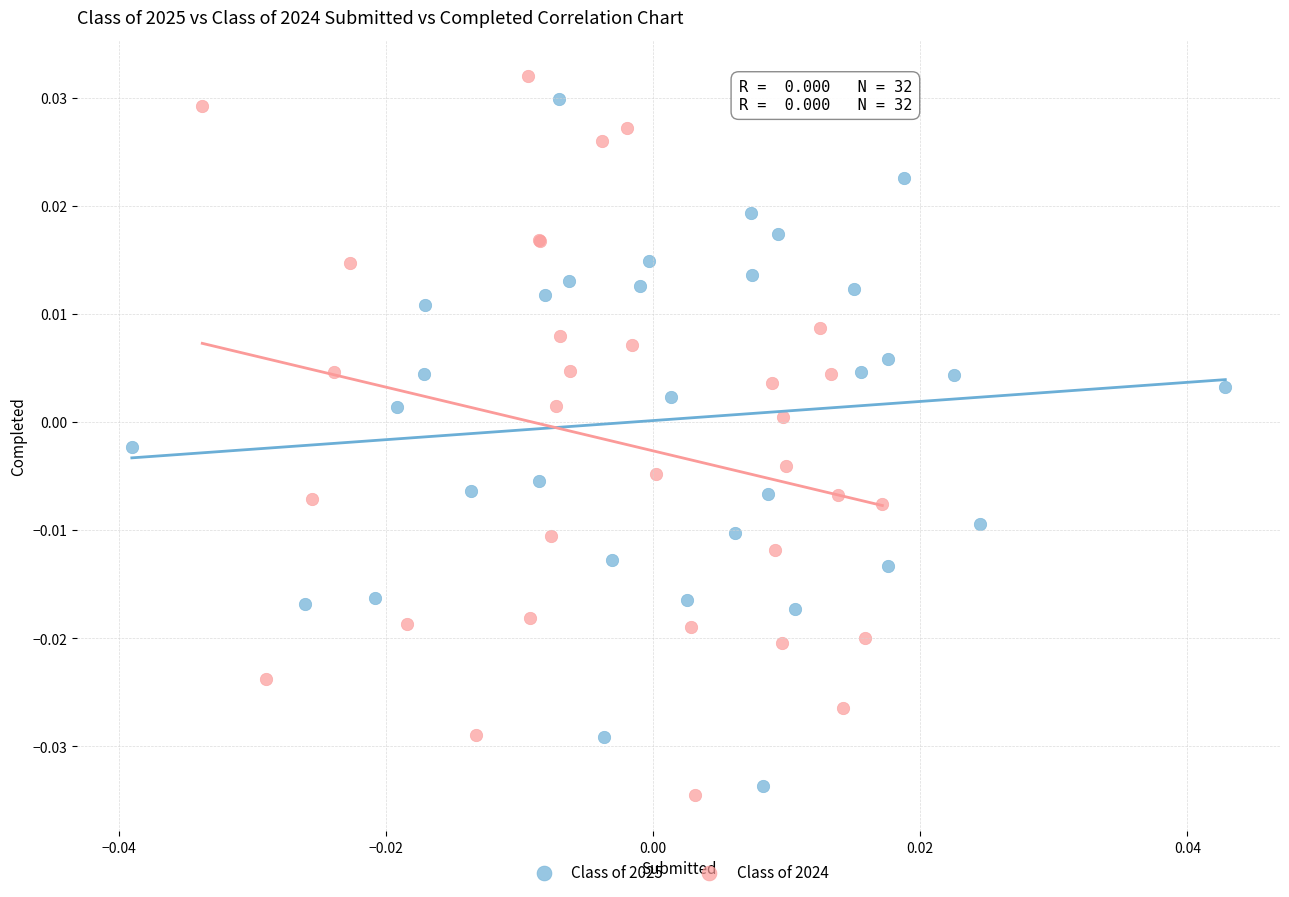

Which series reaches the maximum Y coordinate?

Class of 2024